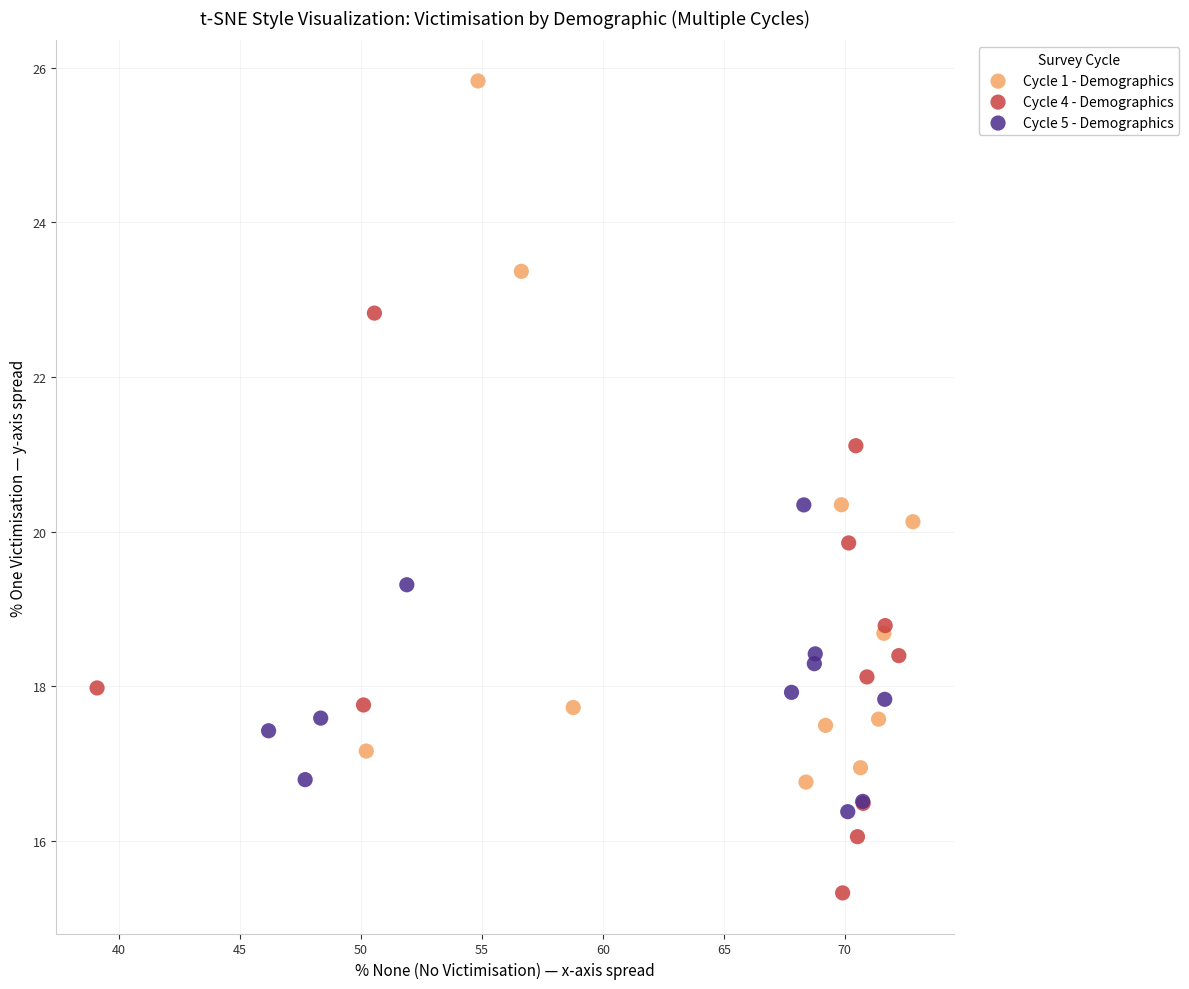

Which series has the largest Y range (max minus min)?

Cycle 1 - Demographics